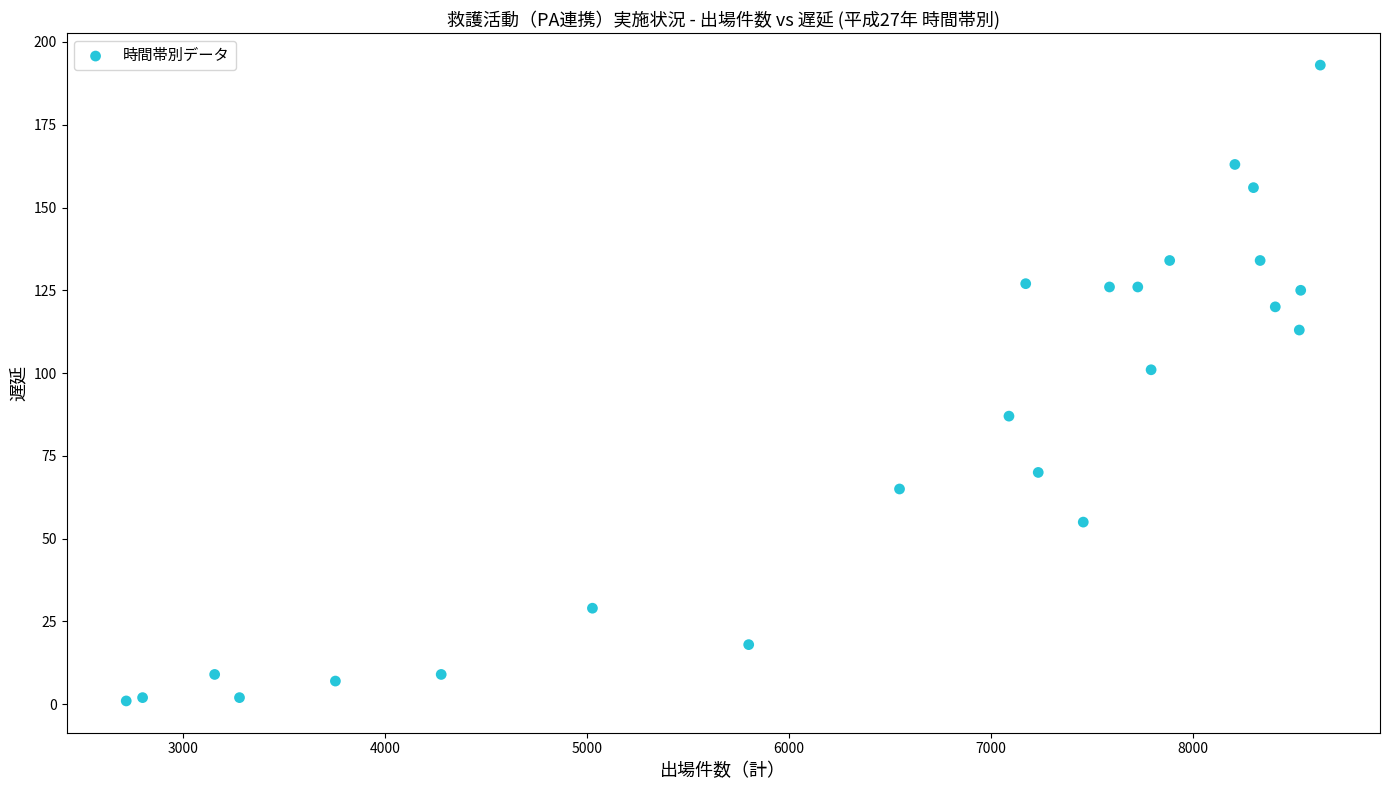

What Y value in the scatter plot is closest to 97?

101